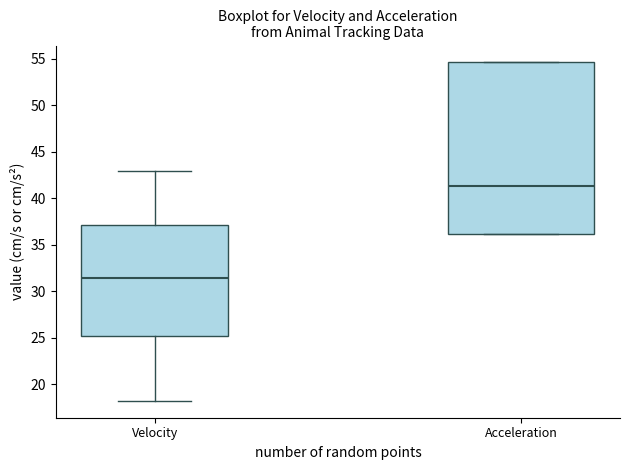

Reading left to right, read every box against the y-axis: the position of its median line, the range the box covers, and the ends of its whiskers. The values are not printed on the chart, so give them approximately, as read against the axis.

Velocity: median 31.5, box 25.0 to 37.0, whiskers 18.0 to 43.0
Acceleration: median 41.5, box 36.0 to 54.5, whiskers 36.0 to 54.5